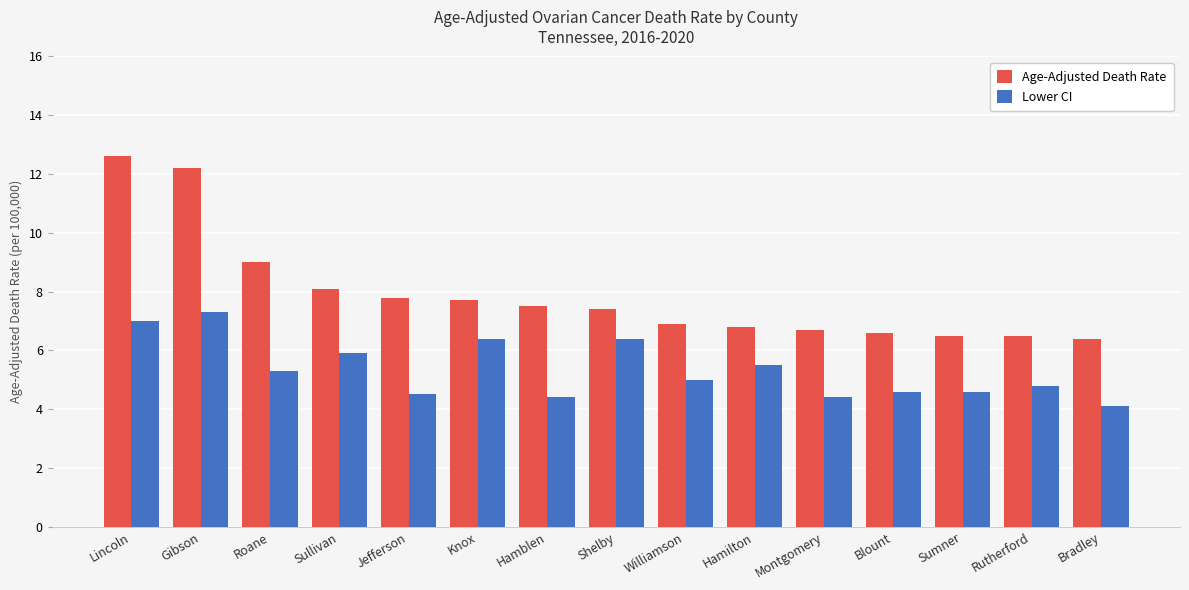

What is the sum of the Lower CI values at Bradley and Gibson?

11.4